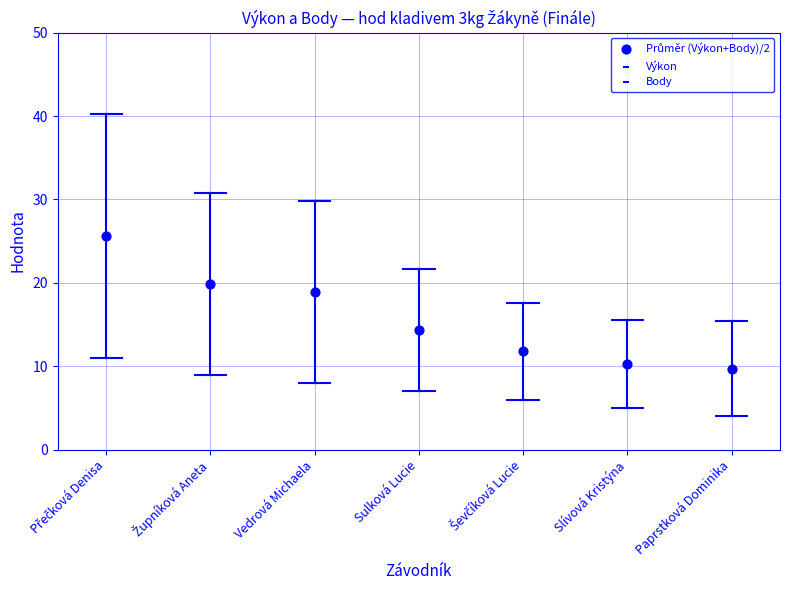

Count the number of points in this scatter plot.

21